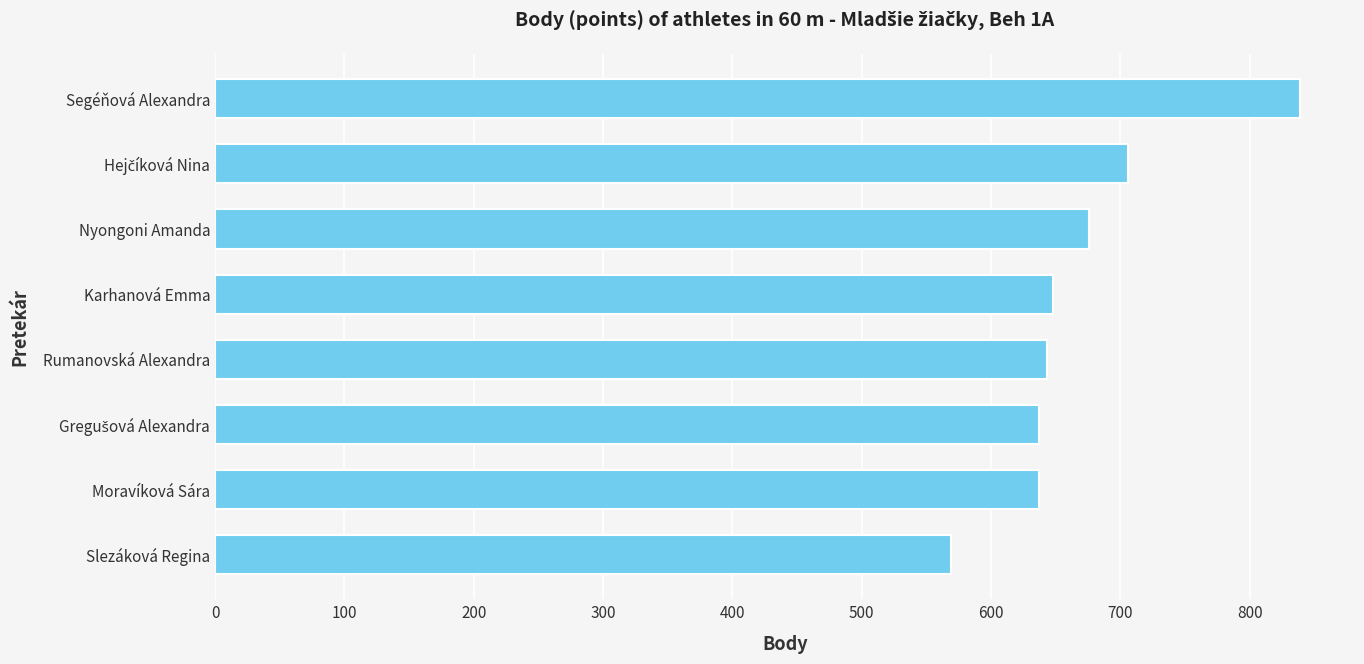

Is it true that the value at Karhanová Emma is 648?

True